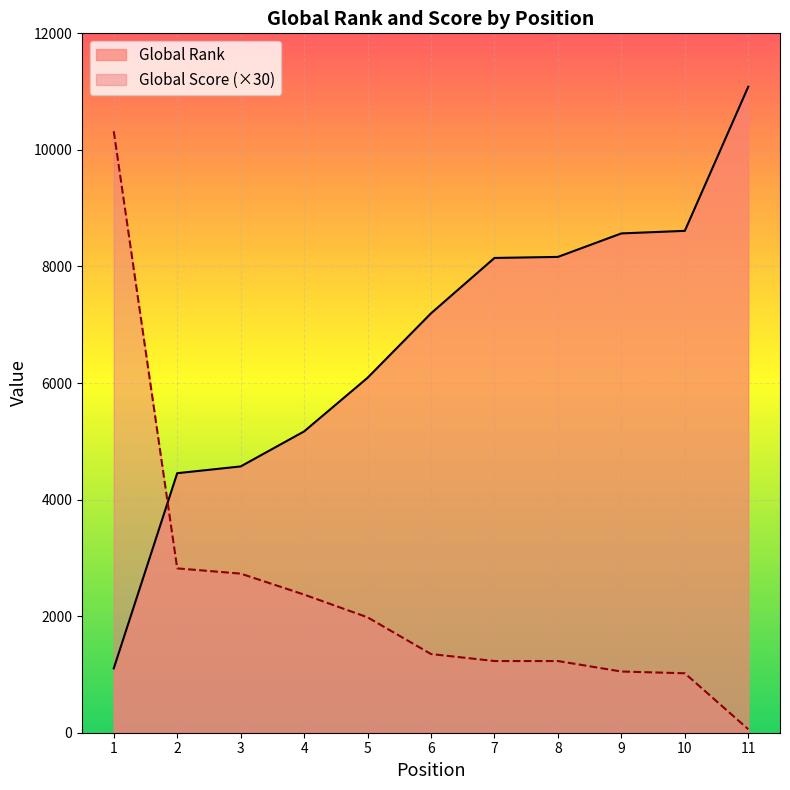

Where does the Global Score series first go above 1350?

1